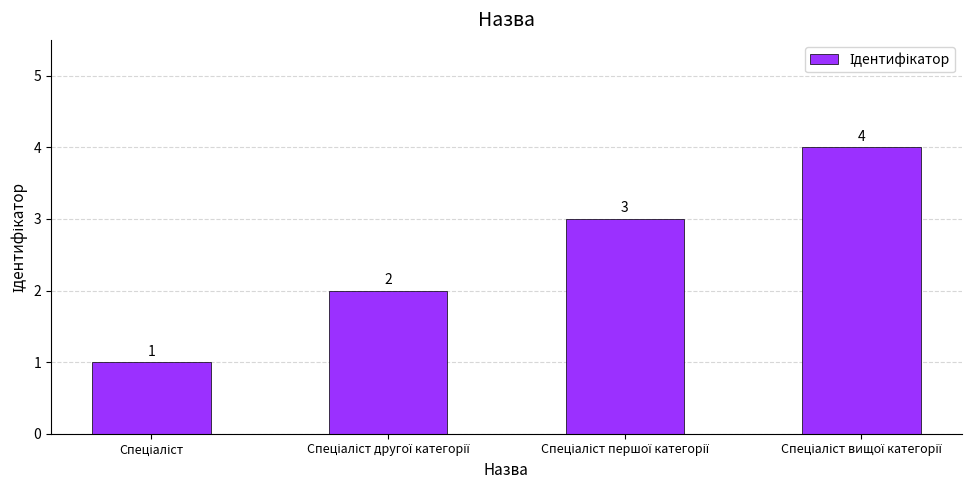

Reading left to right, transcribe all the data shown in this chart.

1	2	3	4